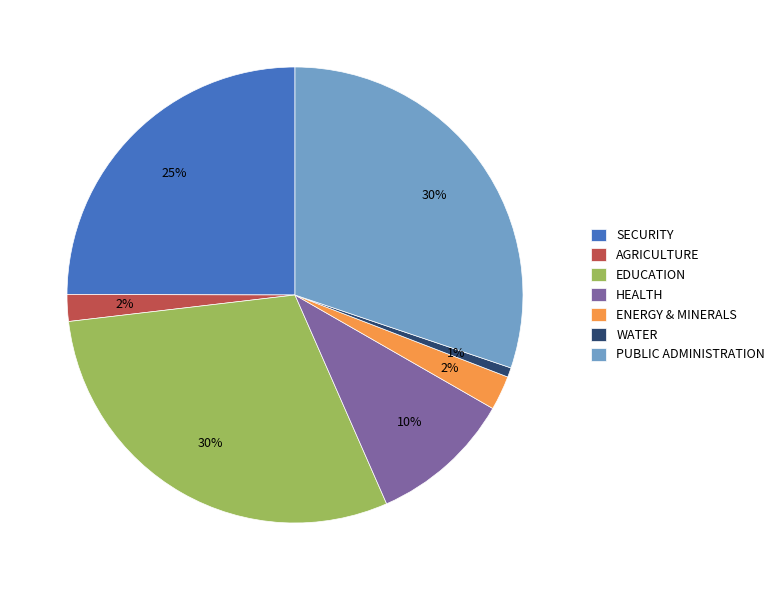

What is the ratio of the value at AGRICULTURE to the value at HEALTH?

0.2